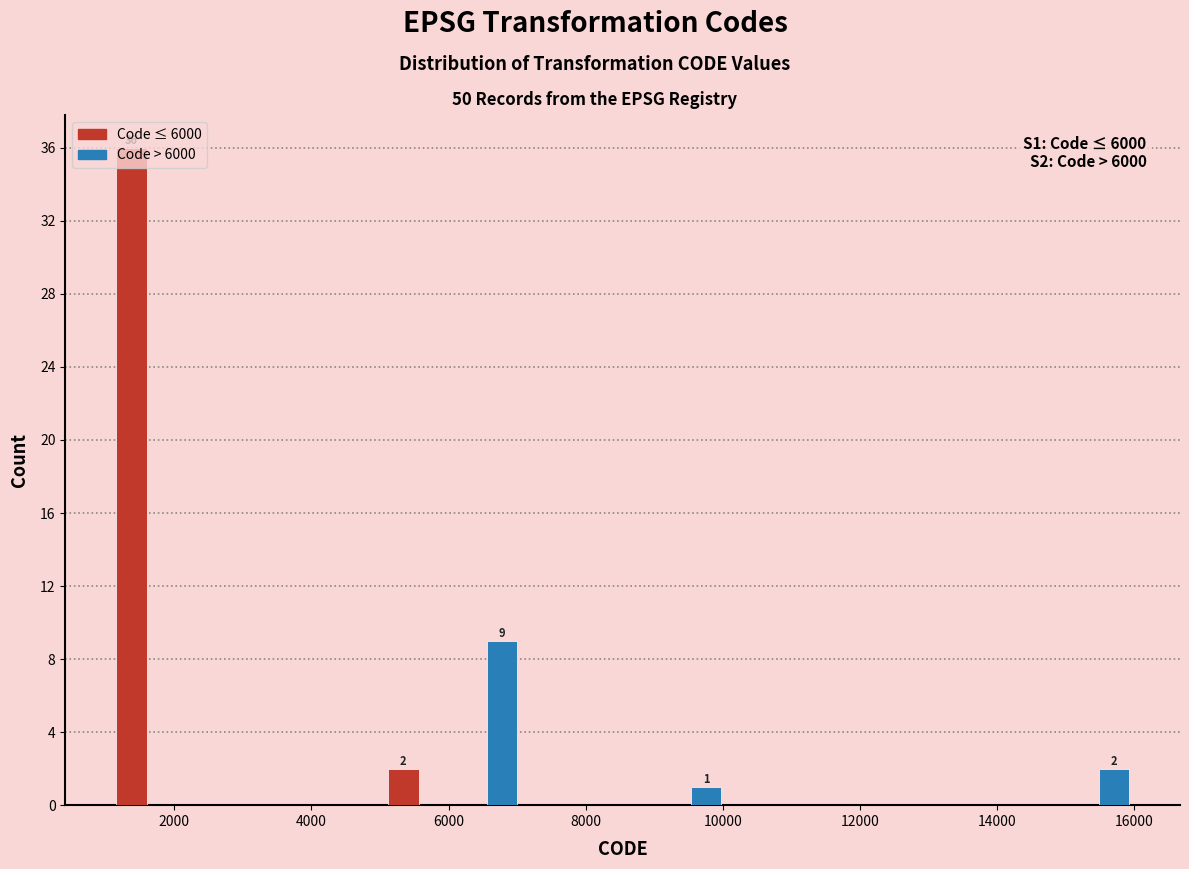

In the Code > 6000 series, which range on the x-axis has the tallest bar?

6000 to 7000